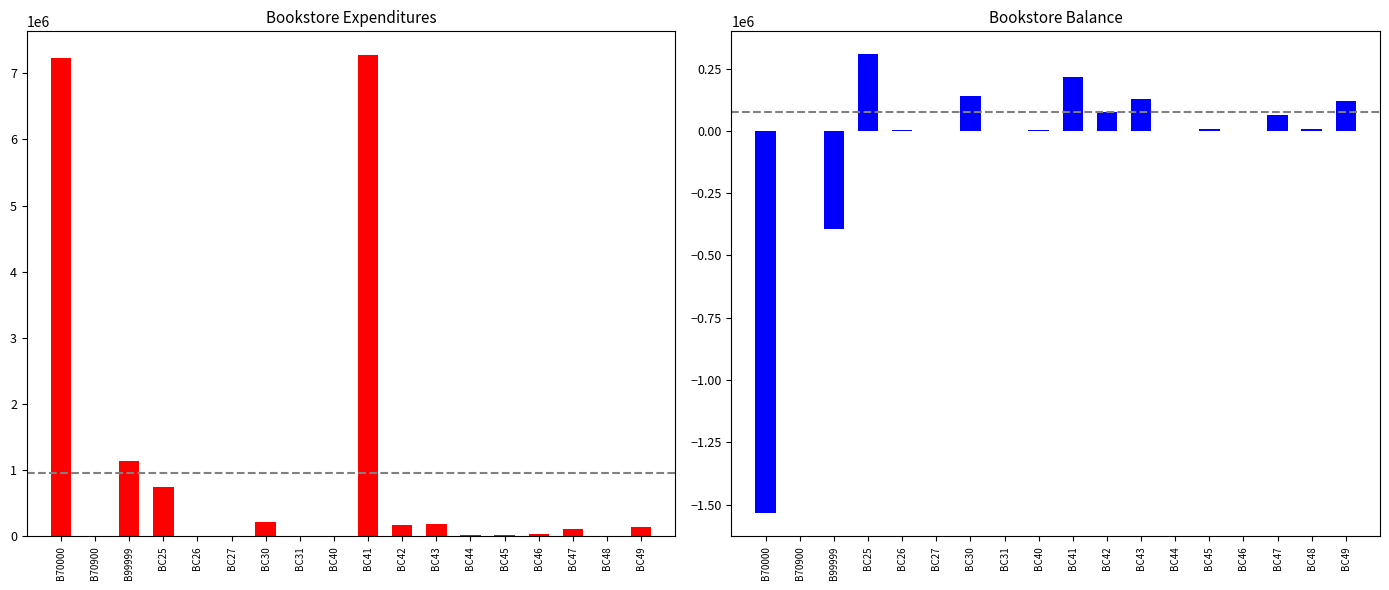

Reading left to right, list all the values displayed in this chart.

Expenditures: B70000=7230427.3	B70900=207.2	B99999=1140859.4	BC25=748127.3	BC26=7075.8	BC27=0.0	BC30=221947.5	BC31=188.6	BC40=214.2	BC41=7269981.9	BC42=169585.9	BC43=180259.1	BC44=15814.5	BC45=20632.5	BC46=40829.3	BC47=112812.6	BC48=10113.2	BC49=141921.3
Balance: B70000=-1535707.7	B70900=207.2	B99999=-395535.6	BC25=307687.7	BC26=4924.2	BC27=200.0	BC30=141649.5	BC31=-188.6	BC40=5685.8	BC41=214711.1	BC42=75015.1	BC43=127144.9	BC44=1285.5	BC45=8063.5	BC46=-1329.3	BC47=62689.4	BC48=6200.8	BC49=119222.7